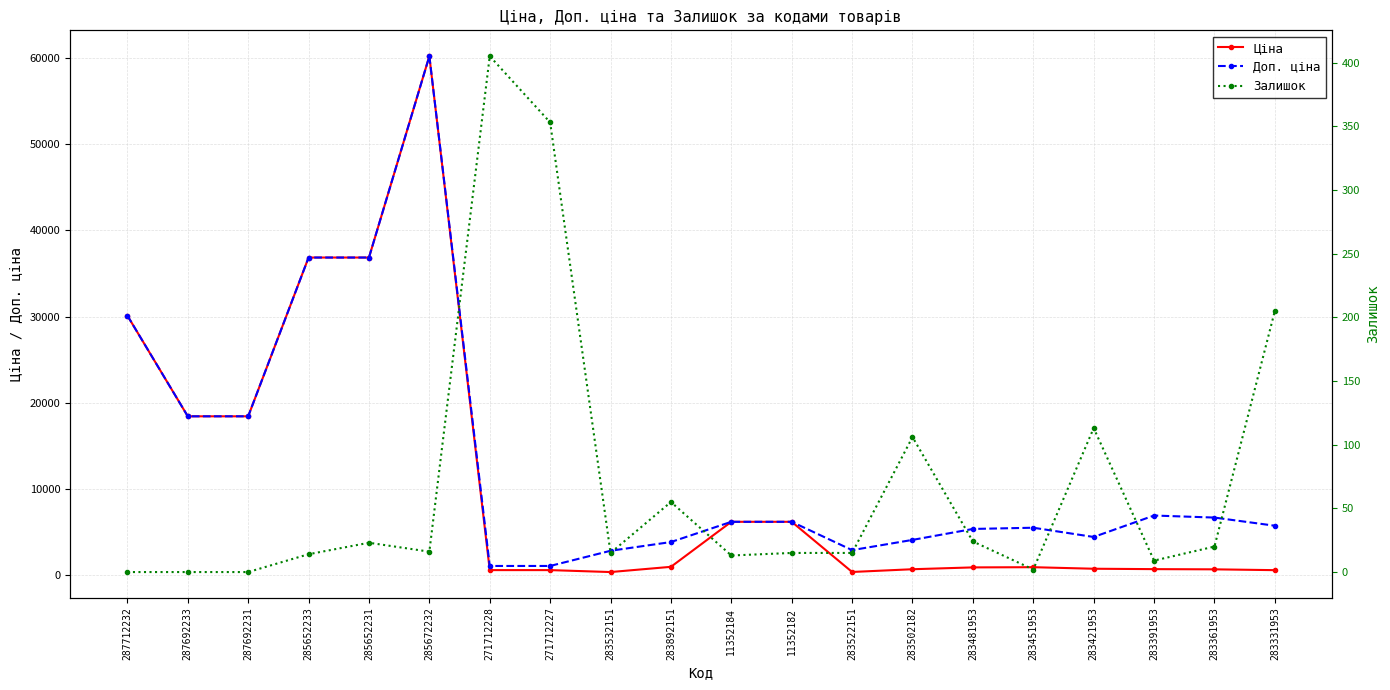

Reading left to right, what are all the values shown in this chart?

Ціна: 30102.8	18420.9	18420.9	36841.8	36841.8	60205.6	578.1	578.1	352.6	958.4	6182.6	6182.6	362.1	680.4	892.2	915.8	737.2	691.0	667.4	572.7
Доп. ціна: 30102.8	18420.9	18420.9	36841.8	36841.8	60205.6	1060.0	1060.0	2821.2	3833.8	6182.6	6182.6	2896.6	4082.3	5353.1	5495.0	4423.0	6910.3	6673.6	5727.0
Залишок: 0.0	0.0	0.0	14.0	23.0	16.0	405.0	353.0	15.0	55.0	13.0	15.0	15.0	106.0	24.0	2.0	113.0	9.0	20.0	205.0